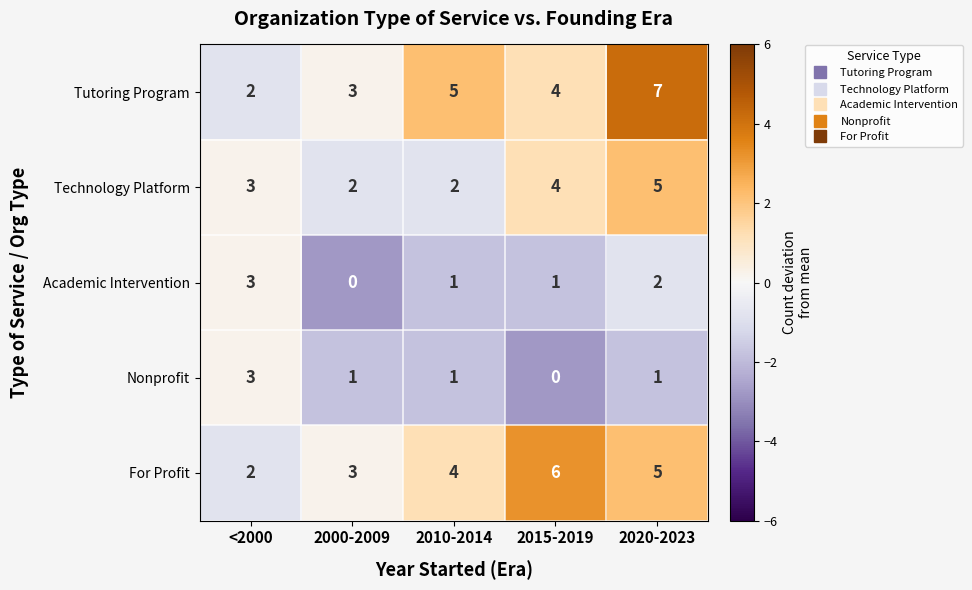

Reading left to right, list all the values displayed in this chart.

Tutoring Program: 2	3	5	4	7
Technology Platform: 3	2	2	4	5
Academic Intervention: 3	0	1	1	2
Nonprofit: 3	1	1	0	1
For Profit: 2	3	4	6	5